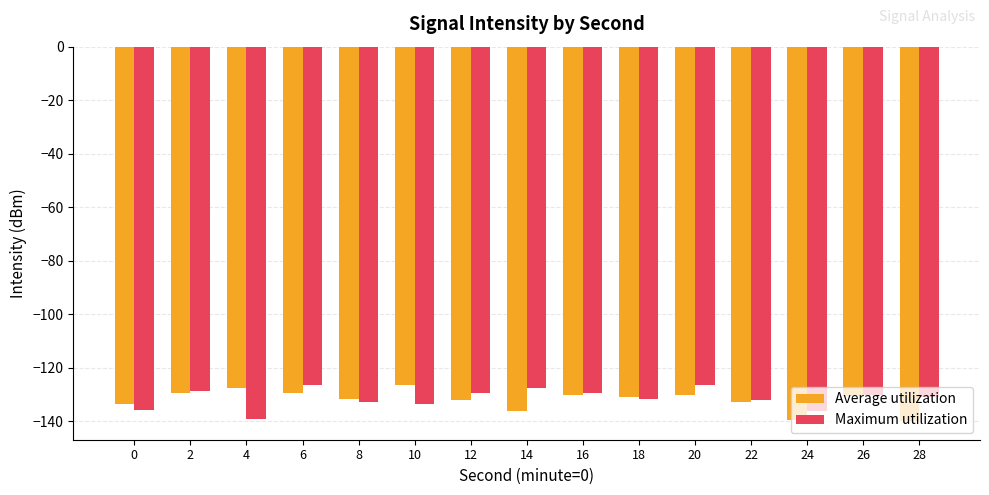

What is the difference between the highest and lowest values at 4?

11.3